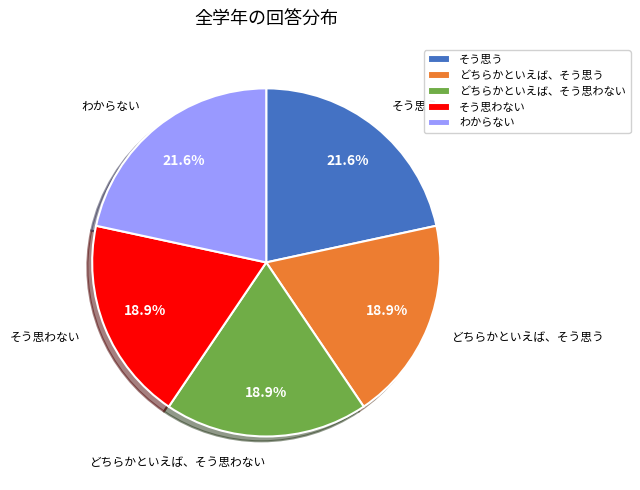

How many slices are in this pie chart?

5